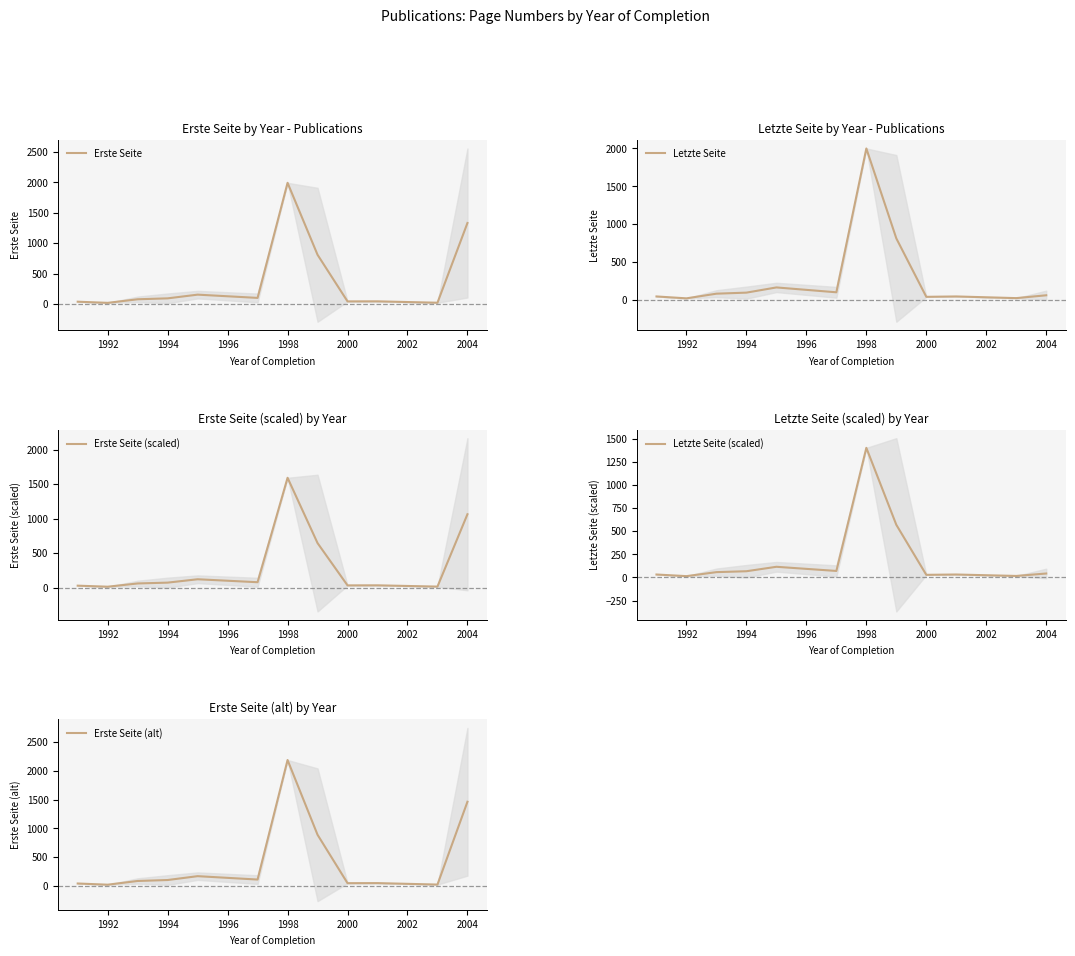

True or false: Erste Seite and Erste Seite (alt) intersect in this chart.

False